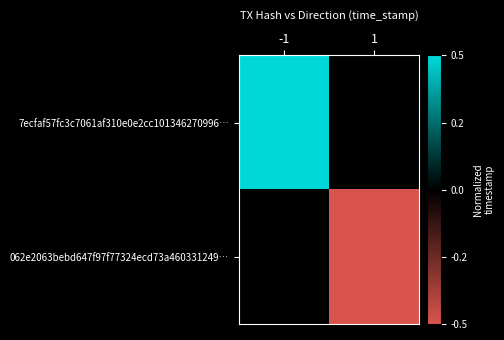

Which series has the largest range (max minus min)?

7ecfaf57fc3c7061af310e0e2cc101346270996…